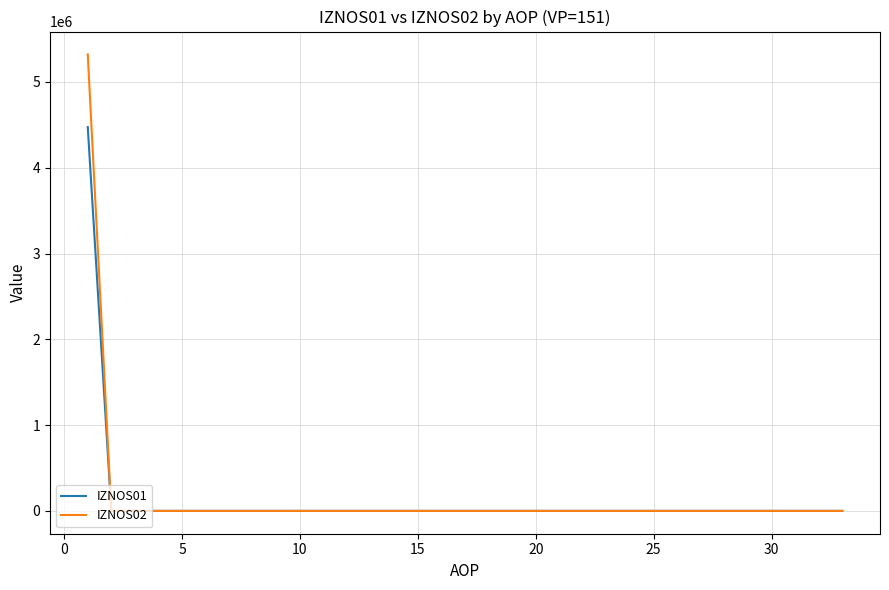

List the series in order of their peak value, highest first.

IZNOS02, IZNOS01